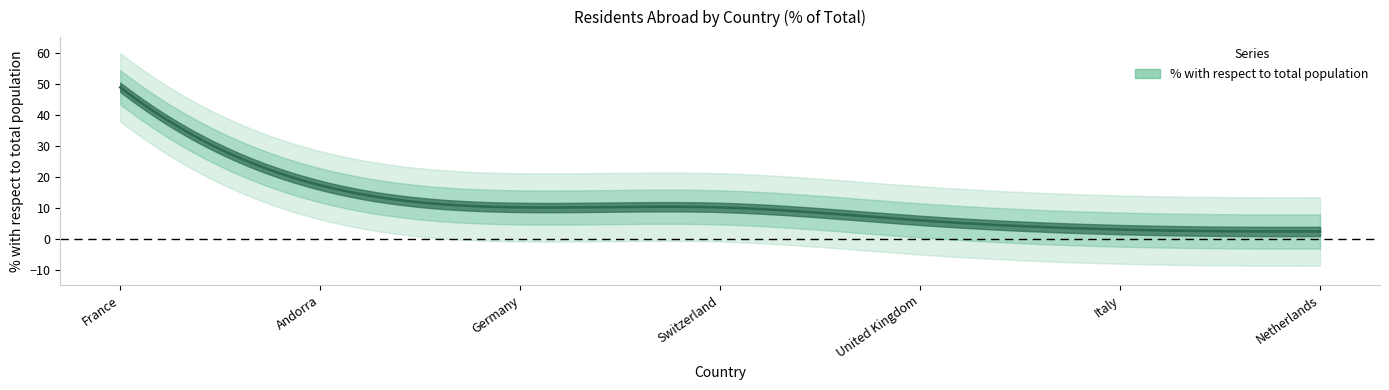

What position from the right is Netherlands?

1